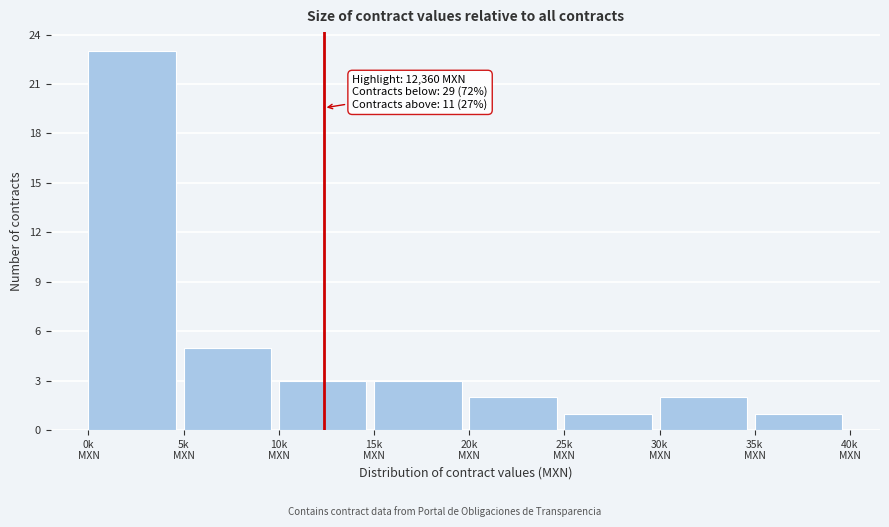

Reading left to right, list all the values displayed in this chart.

23	5	3	3	2	1	2	1